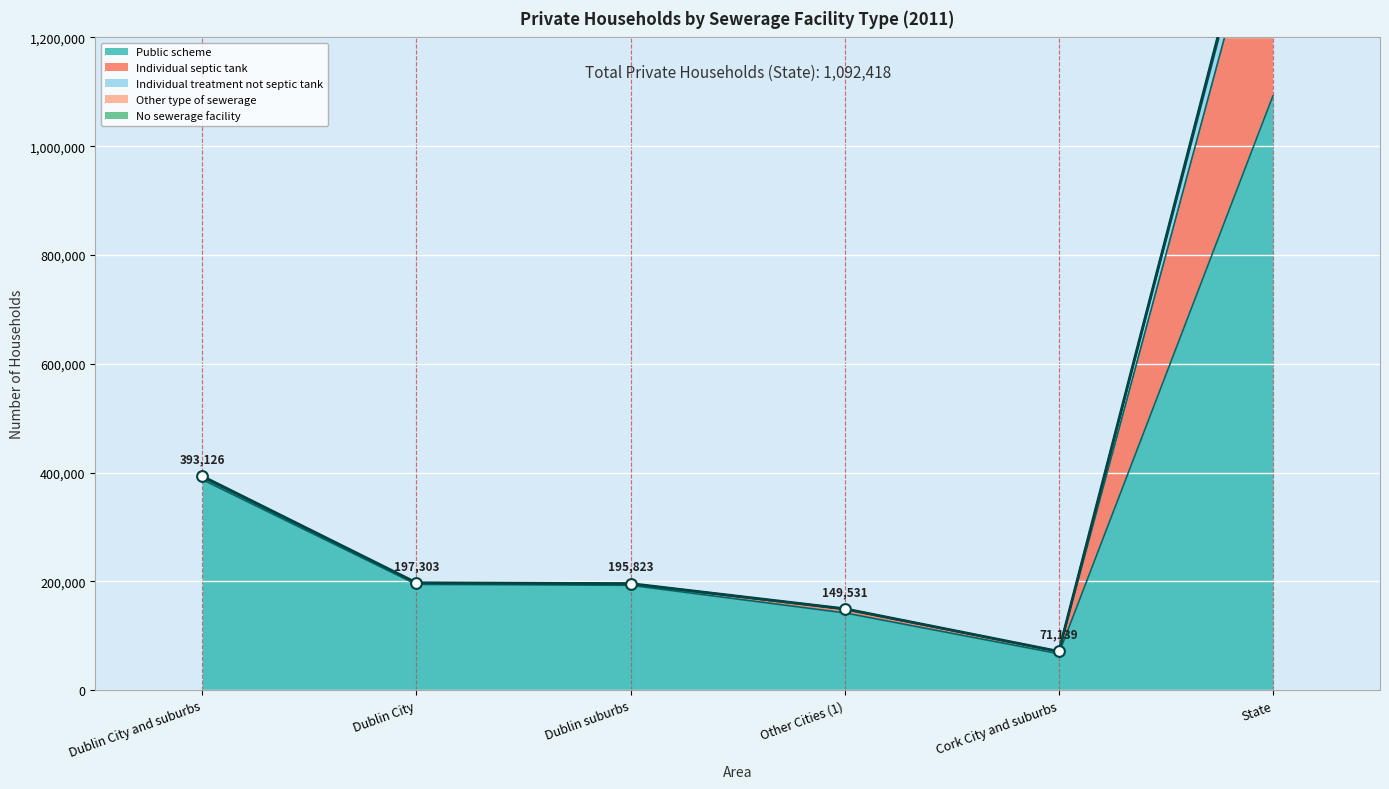

At how many categories does at least one series exceed 922177?

1